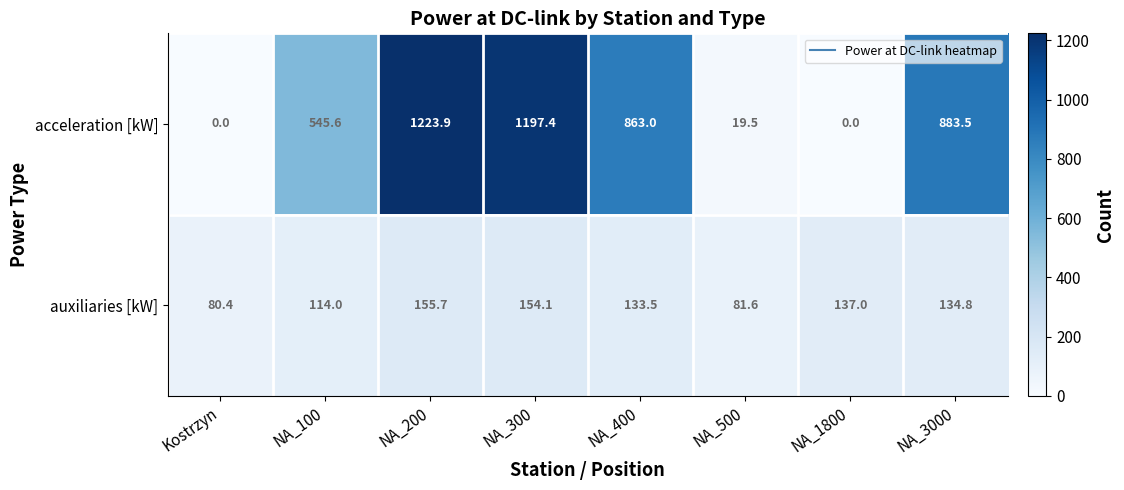

The auxiliaries [kW] series shows 84.5 at NA_3000. True or false?

False